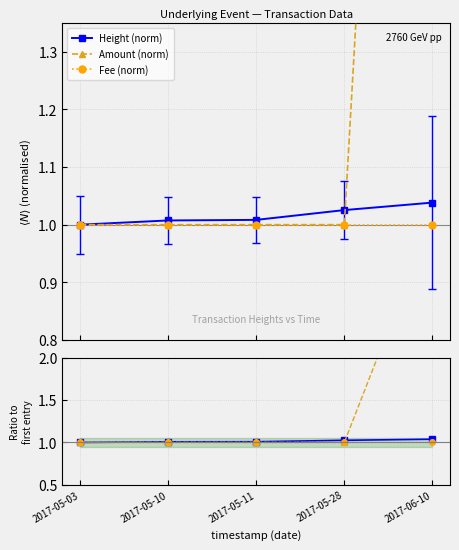

At which category is the sum across all series the highest?

2017-06-10